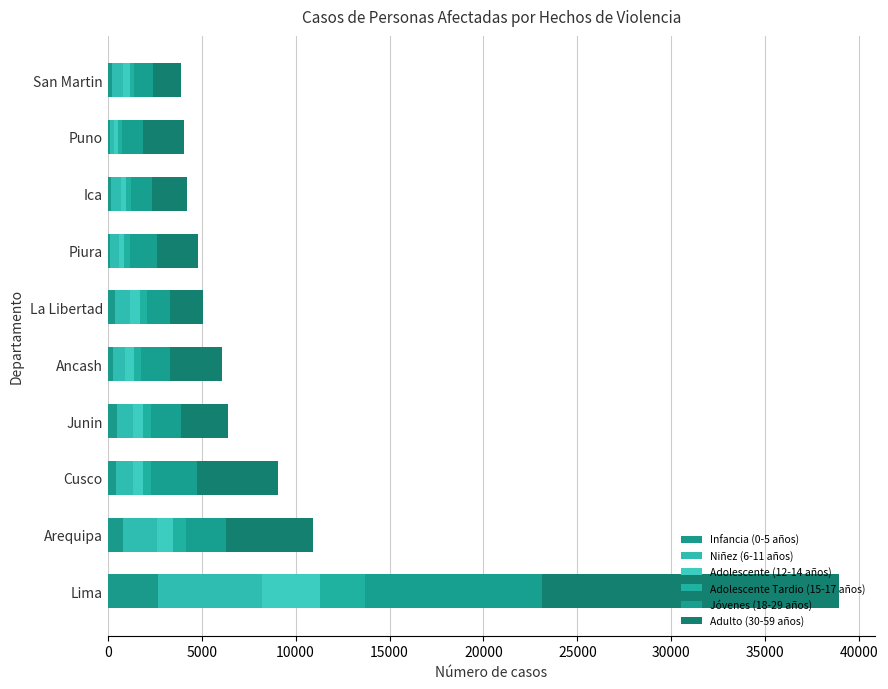

How many series are shown in this chart?

6